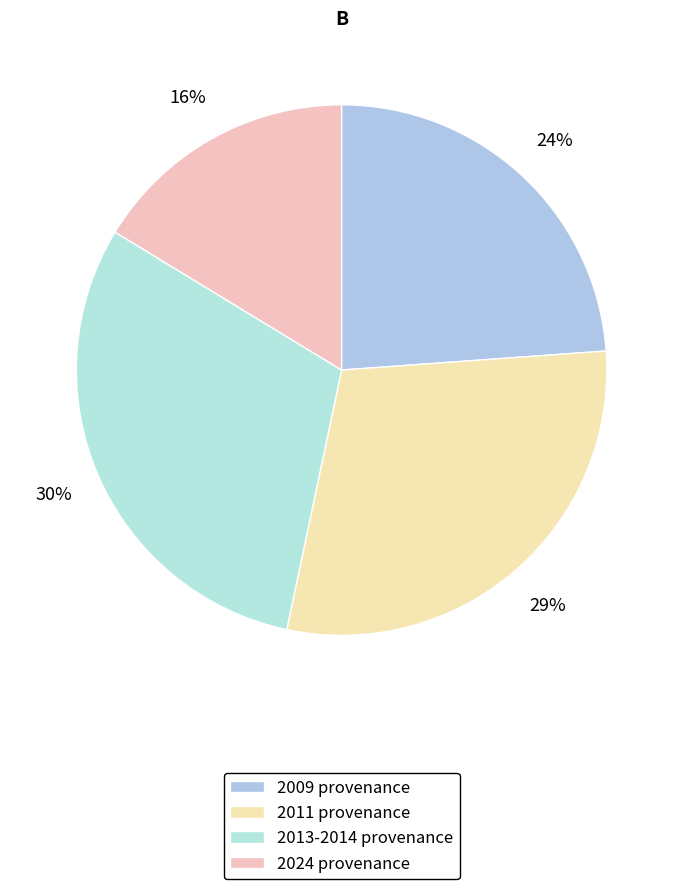

To the nearest percent, what is the average slice percentage?

25%